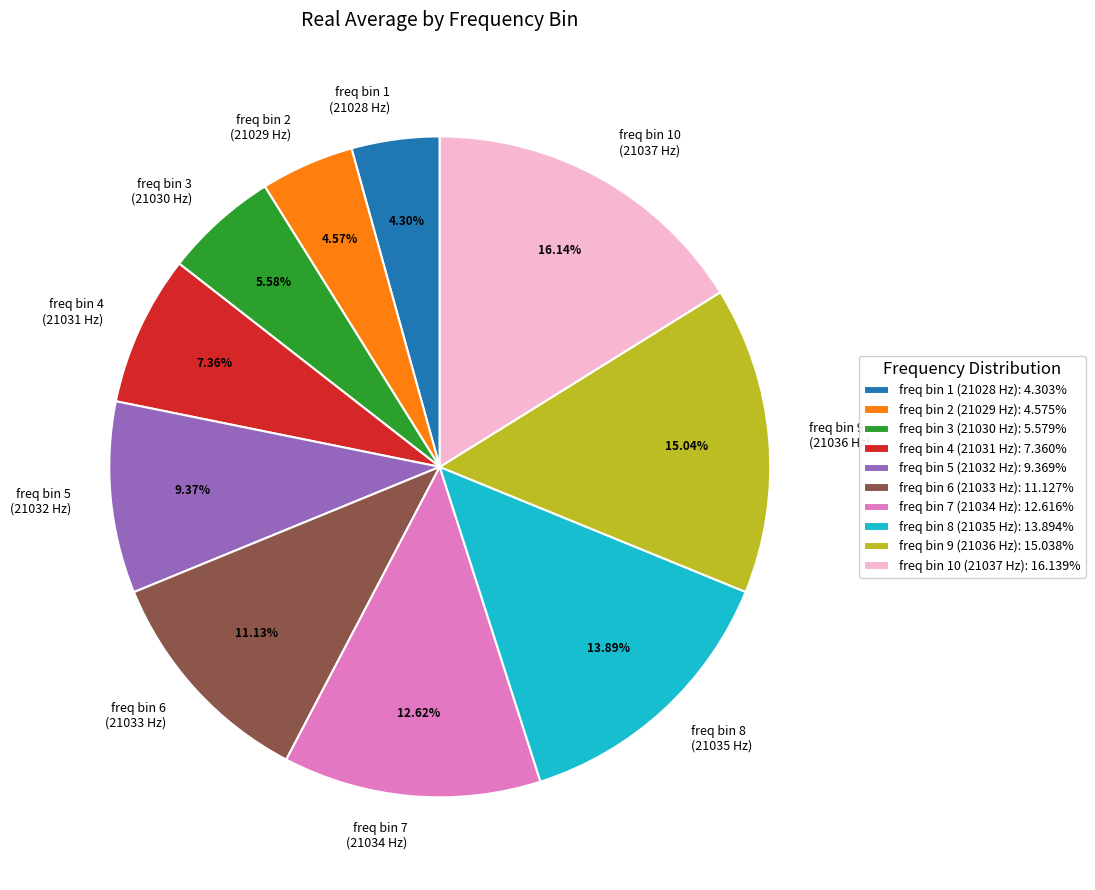

Count the number of slices in the pie.

10